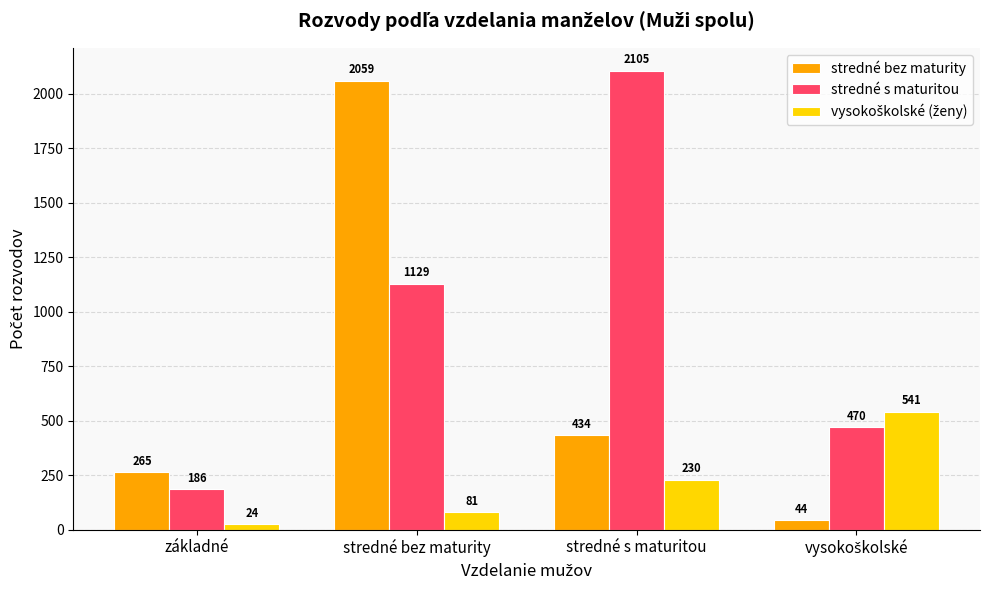

What is the spread (max minus min) of values at stredné bez maturity?

1978